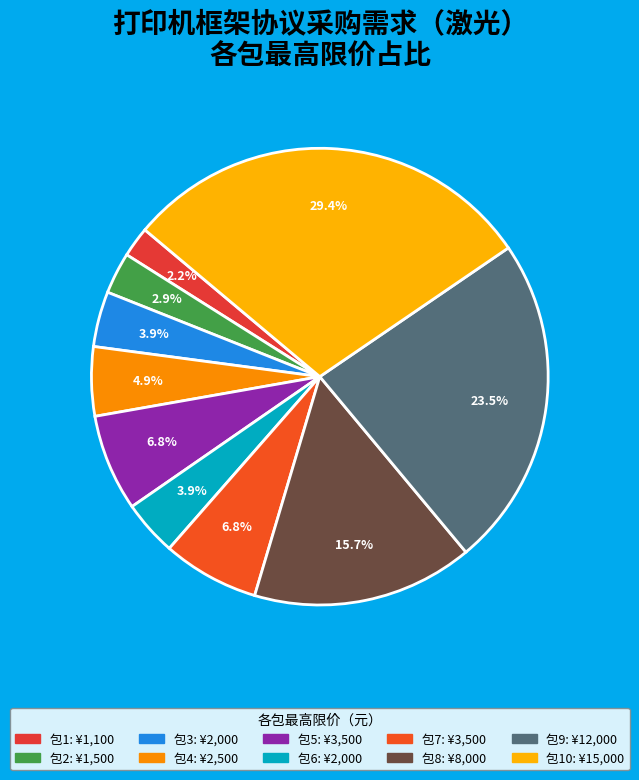

Which slice is the smallest?

包1